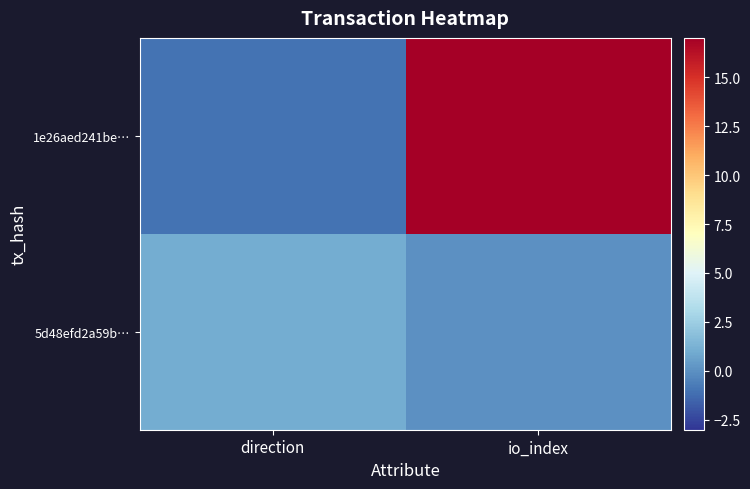

What is the smallest value displayed?

-1